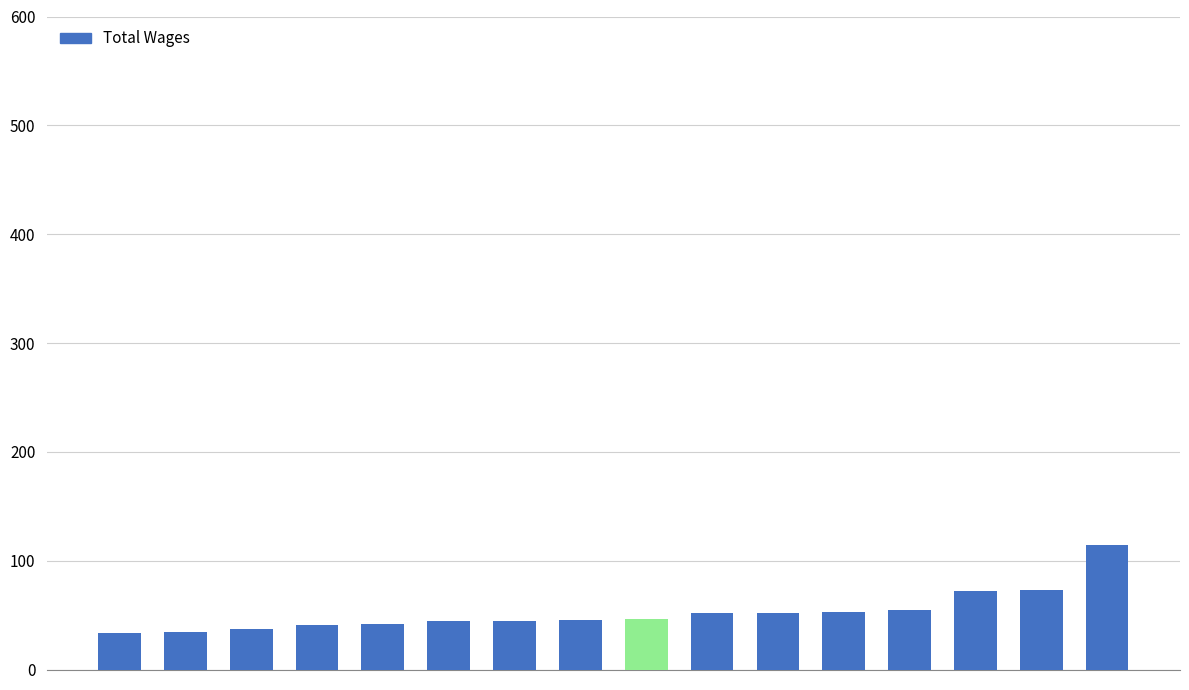

How many values are below 46?

8